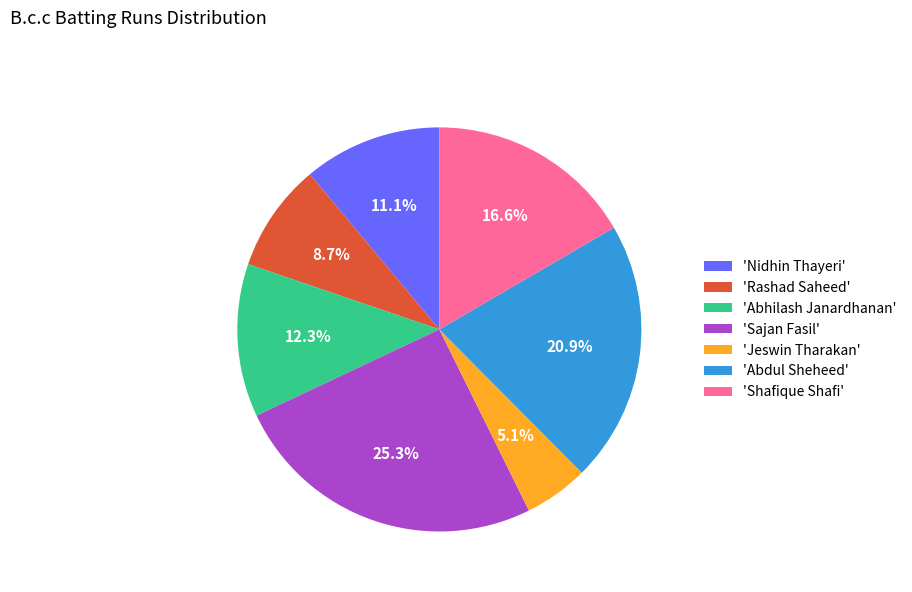

How many slices are in this pie chart?

7